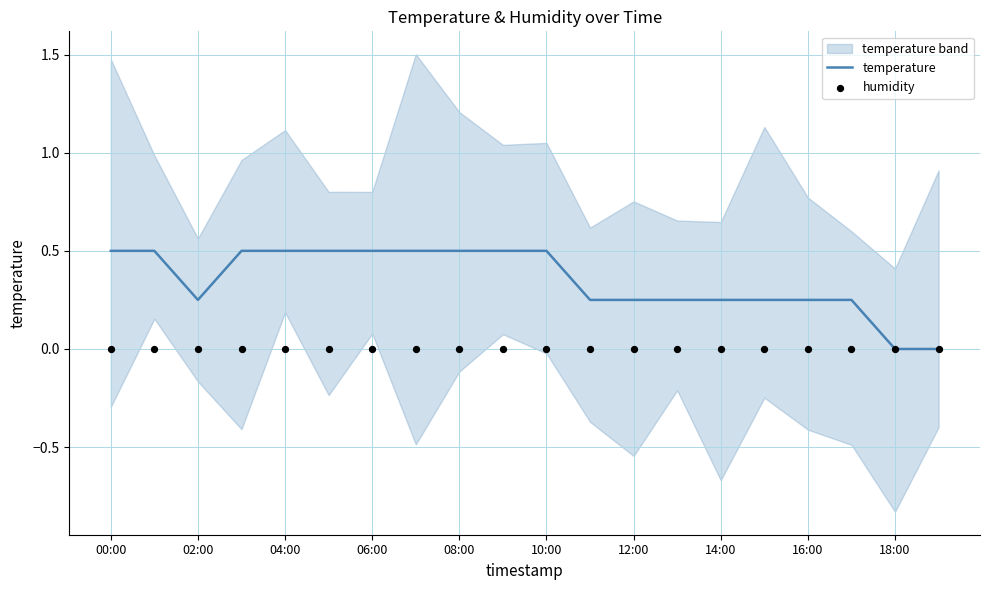

At how many categories does at least one series exceed 0?

18